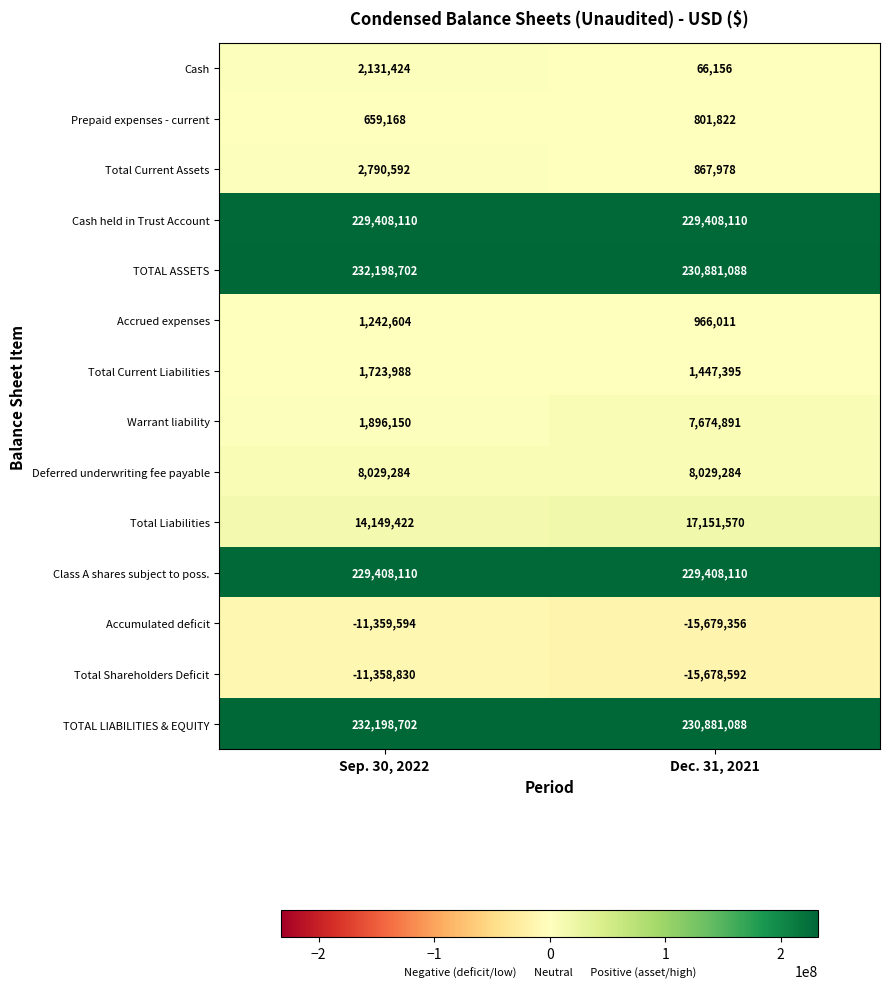

Is it true that Accrued expenses equals 966011 at Dec. 31, 2021?

True